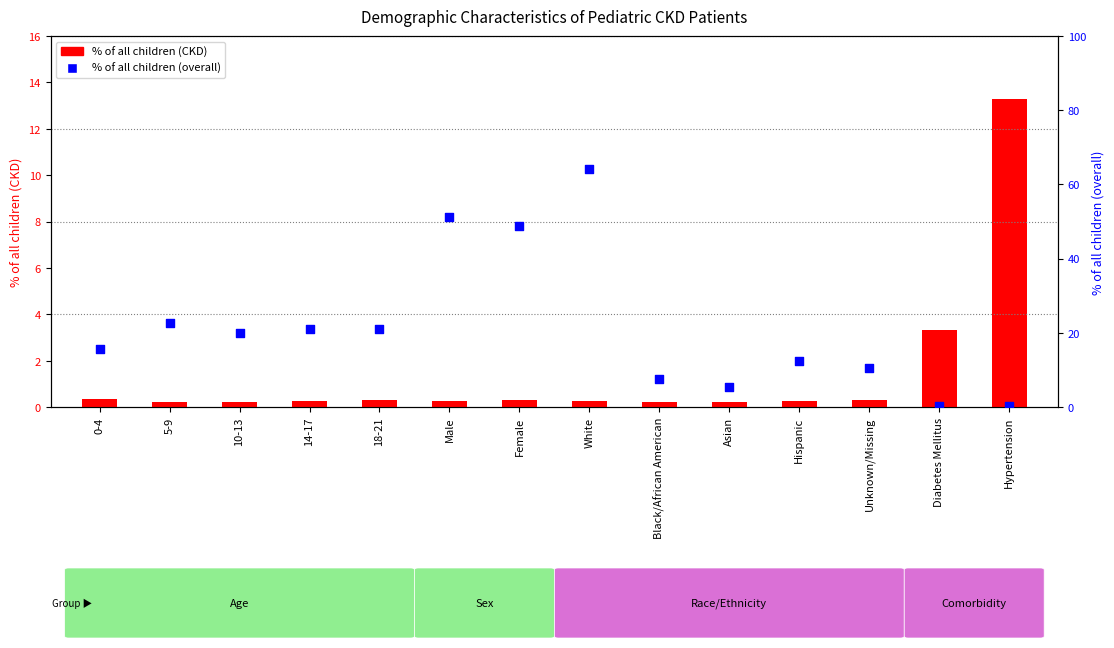

At how many categories does at least one series exceed 21?

4